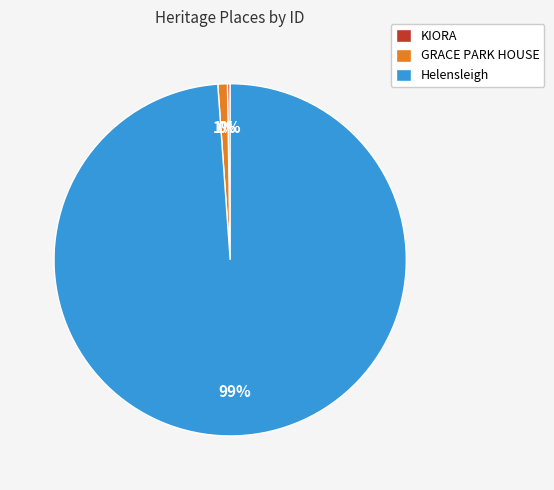

To the nearest percent, what portion does Helensleigh represent?

99%